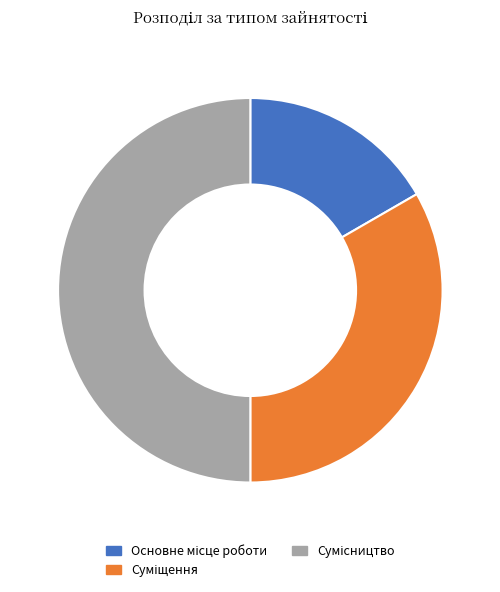

Which category has the biggest portion of the pie?

Сумісництво